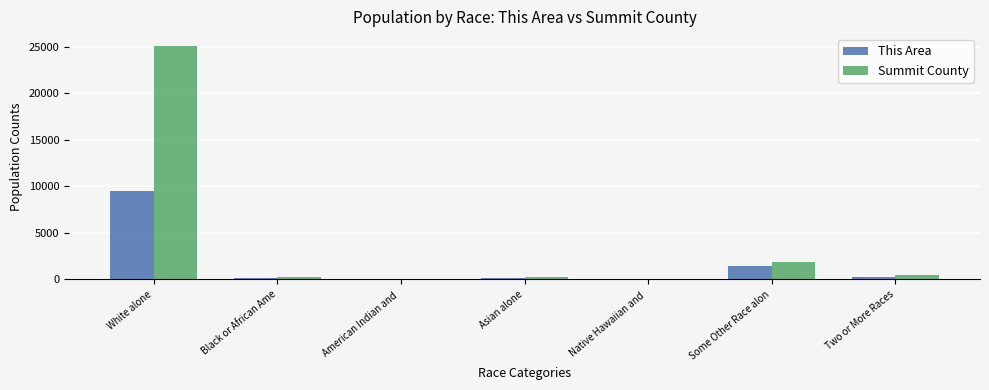

The This Area series shows 2193 at Some Other Race alon. True or false?

False